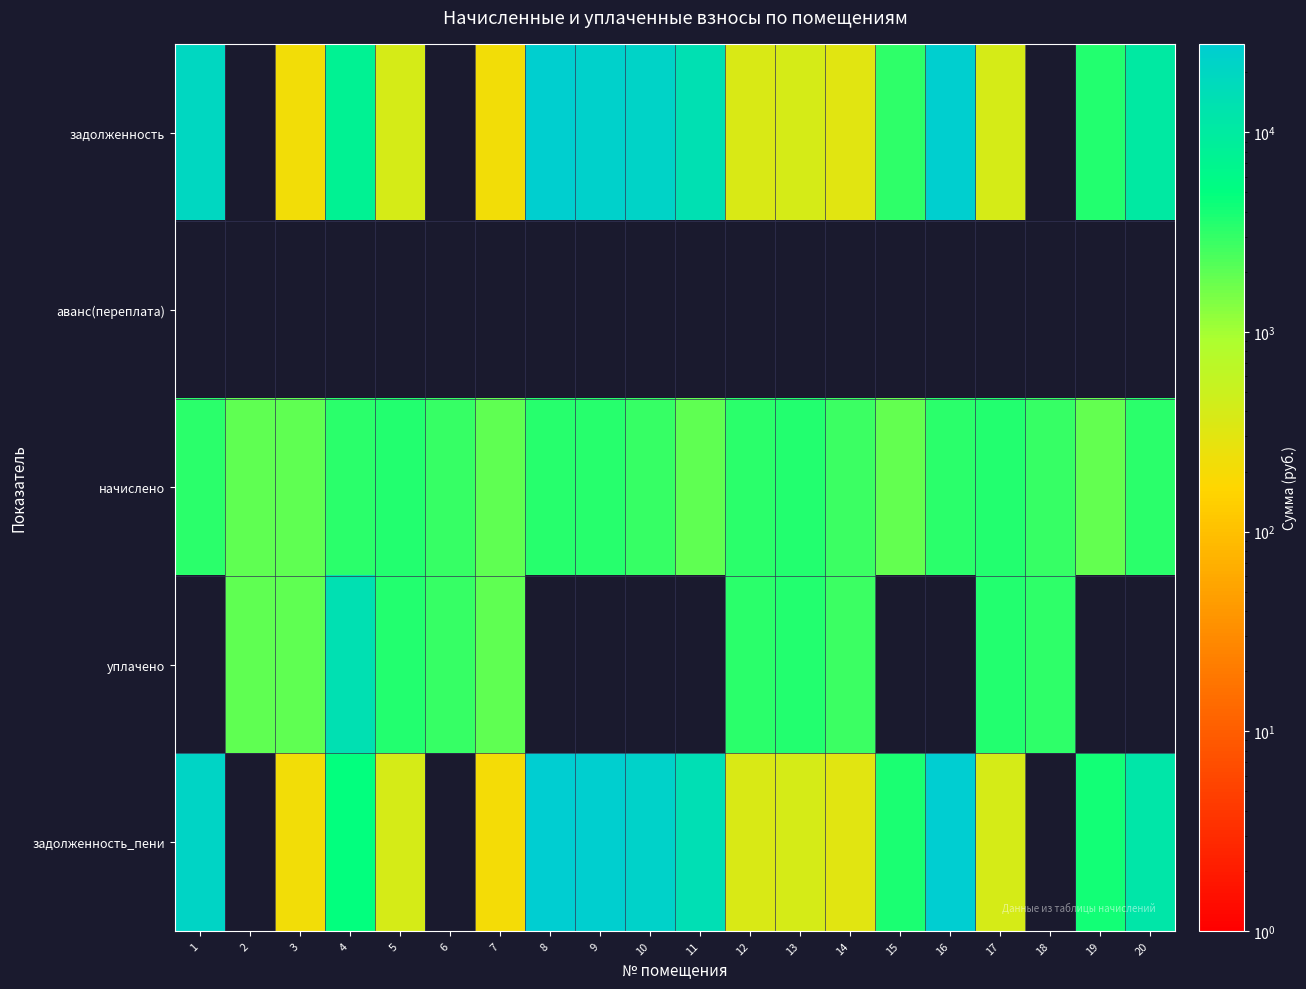

Reading left to right, what are all the values shown in this chart?

задолженность: 1=19731.2	2=0.0	3=212.4	4=7652.9	5=387.3	6=0.0	7=211.9	8=26149.7	9=24505.1	10=22024.9	11=14207.5	12=369.1	13=387.3	14=315.6	15=3082.8	16=25654.2	17=387.3	18=0.0	19=3508.7	20=10410.4
аванс(переплата): 1=0.0	2=0.0	3=0.0	4=0.0	5=0.0	6=0.0	7=0.0	8=0.0	9=0.0	10=0.0	11=0.0	12=0.0	13=0.0	14=0.0	15=0.0	16=0.0	17=0.0	18=0.0	19=0.0	20=0.0
начислено: 1=3321.5	2=1944.8	3=1912.0	4=3321.5	5=3485.4	6=2851.7	7=1912.0	8=3387.1	9=3474.4	10=2851.7	11=1912.0	12=3321.5	13=3485.4	14=2840.8	15=1906.6	16=3321.5	17=3485.4	18=2851.7	19=1906.6	20=3321.5
уплачено: 1=0.0	2=1944.8	3=1912.0	4=14300.0	5=3485.4	6=2851.7	7=1912.4	8=0.0	9=0.0	10=0.0	11=0.0	12=3321.5	13=3485.4	14=2840.8	15=0.0	16=0.0	17=3485.4	18=3168.5	19=0.0	20=0.0
задолженность_пени: 1=21244.2	2=0.0	3=212.4	4=4960.0	5=387.3	6=0.0	7=211.5	8=27769.1	9=26166.5	10=23388.5	11=15112.1	12=369.1	13=387.3	14=315.6	15=3783.1	16=27242.5	17=387.3	18=0.0	19=4217.4	20=11730.8